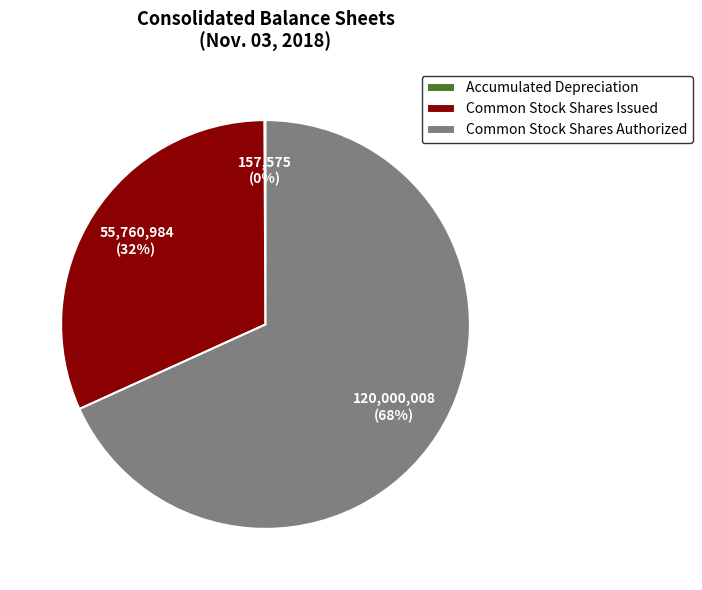

To the nearest percent, what percentage of the pie is Common Stock Shares Issued?

32%